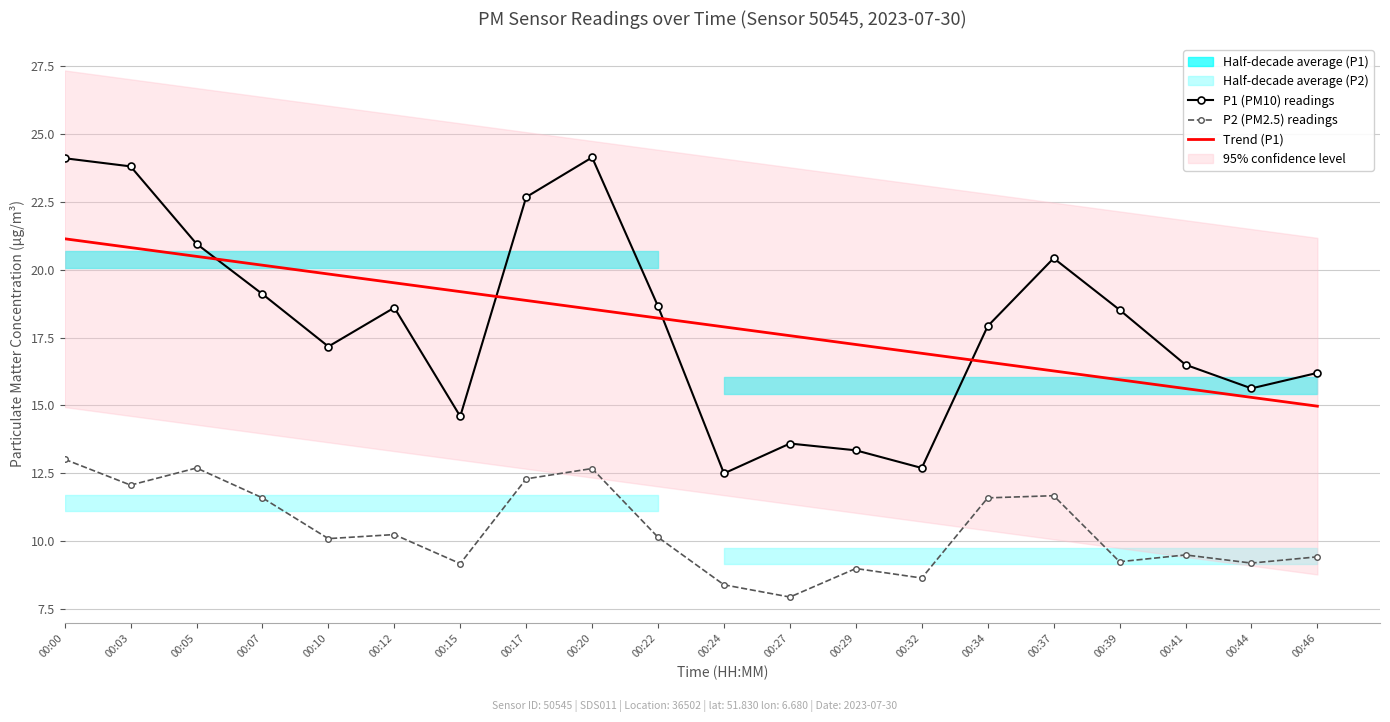

True or false: P2 (PM2.5) readings has a value of 9.2 at 00:15.

True